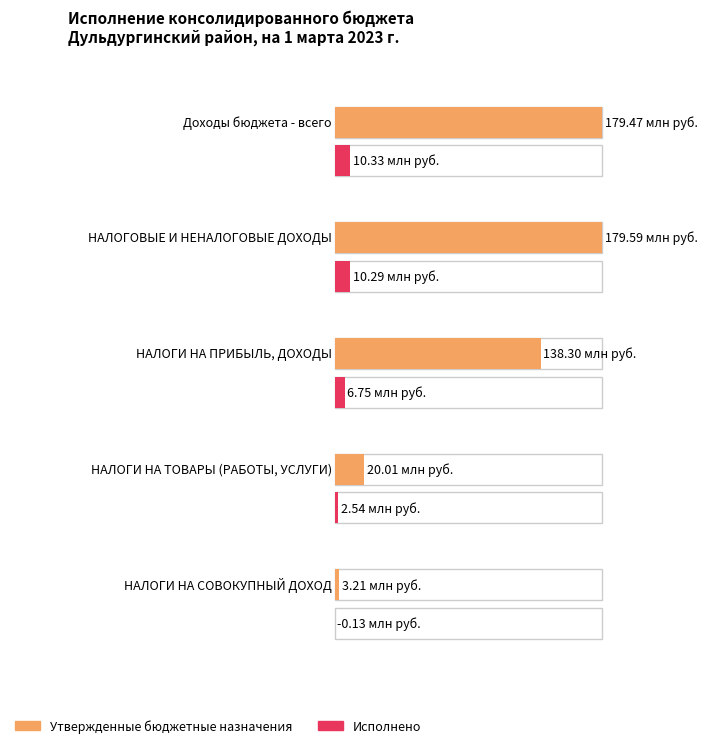

What is the difference between the highest and lowest values at Доходы бюджета - всего?

169140014.6